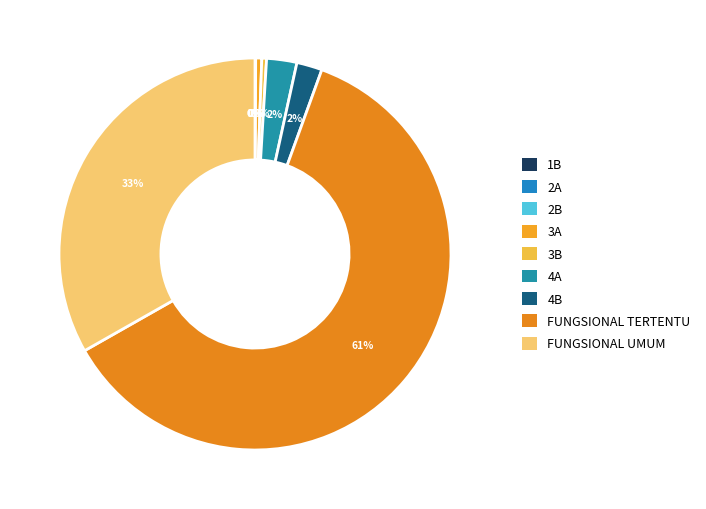

Count the number of slices in the pie.

9